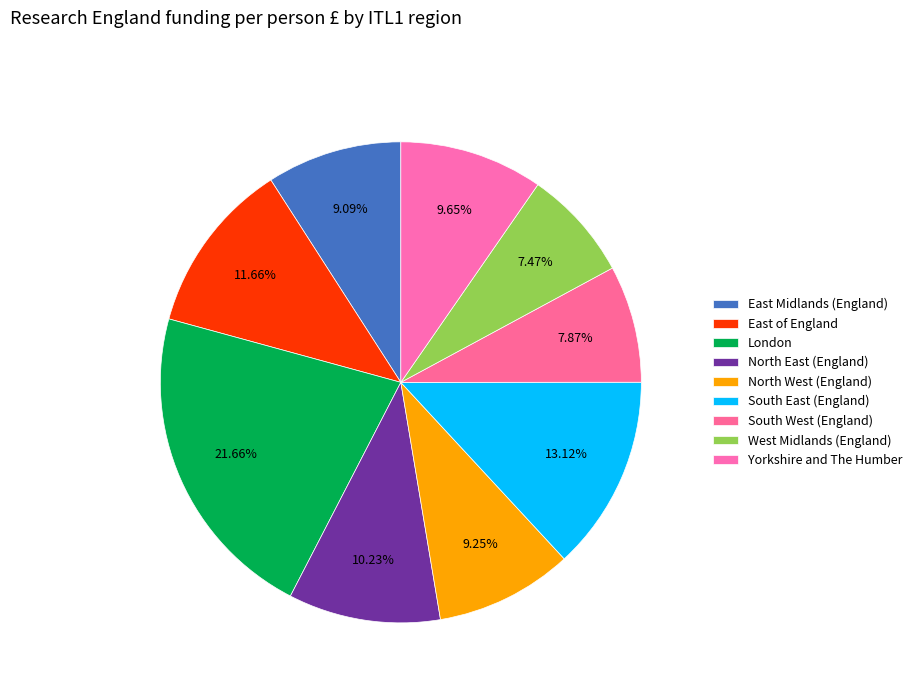

How many segments does this pie chart have?

9